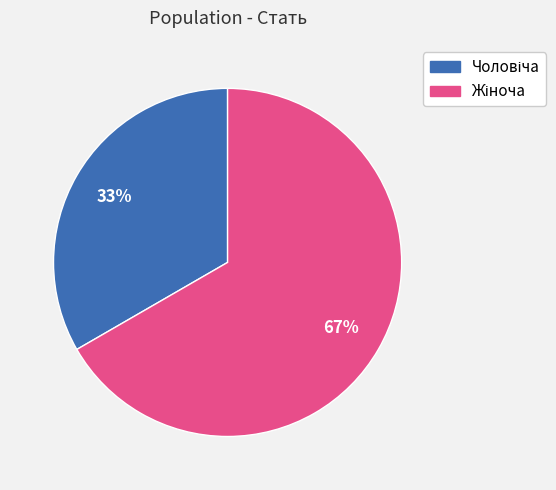

Is there any slice that represents more than half of the pie?

Yes